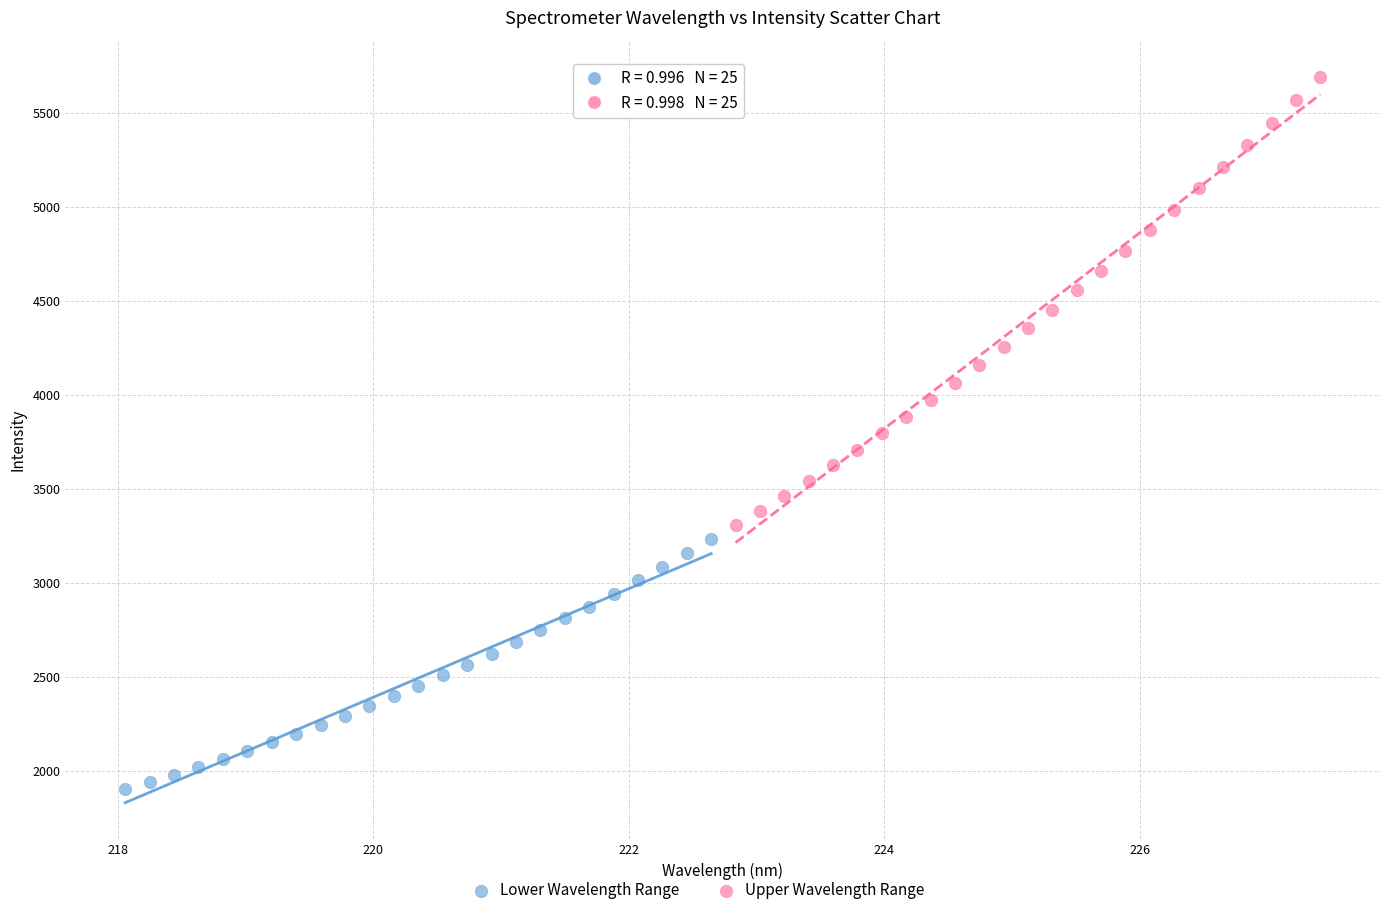

Which series has the widest spread of Y values?

Upper Wavelength Range